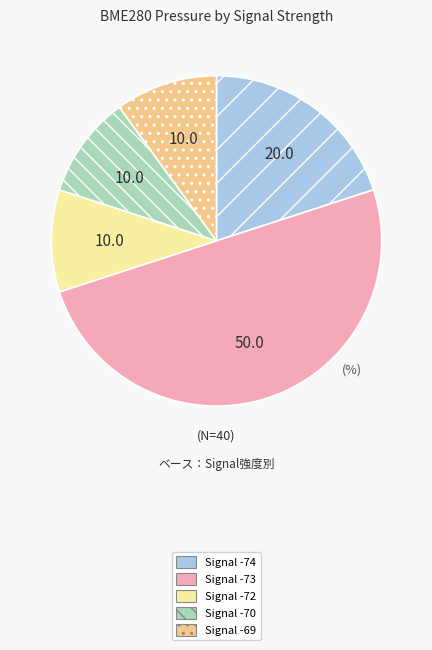

Between Signal -73 and Signal -69, which is larger?

Signal -73